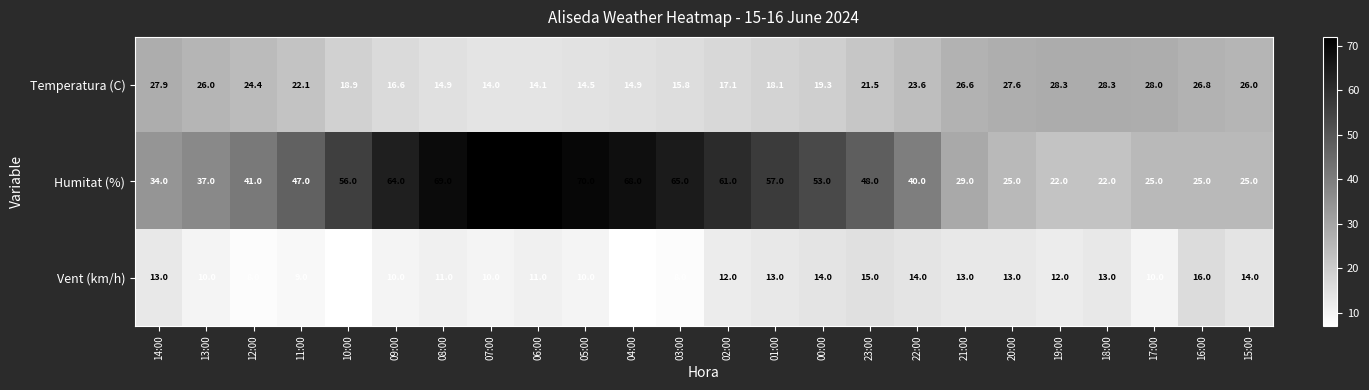

What is the difference between the maximum and minimum values in the Humitat (%) series?

50.0